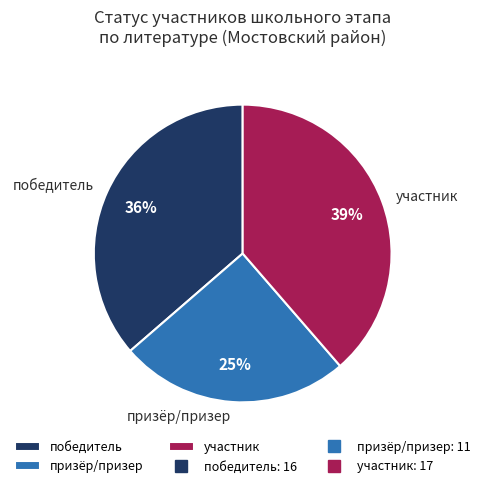

Does any single category account for the majority?

No